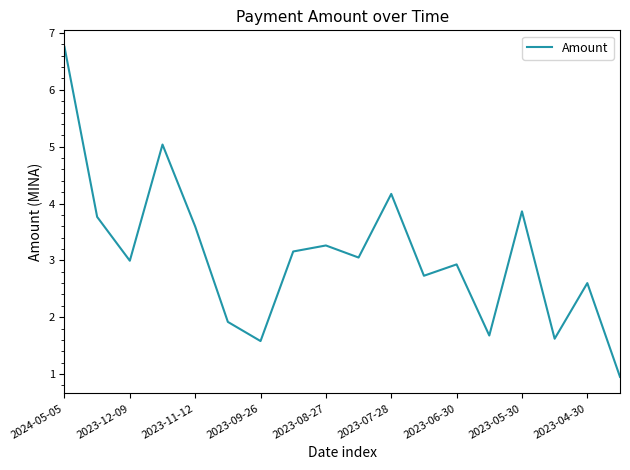

Reading left to right, extract all data points from this chart.

6.8	3.8	3.0	5.0	3.6	1.9	1.6	3.2	3.3	3.0	4.2	2.7	2.9	1.7	3.9	1.6	2.6	0.9